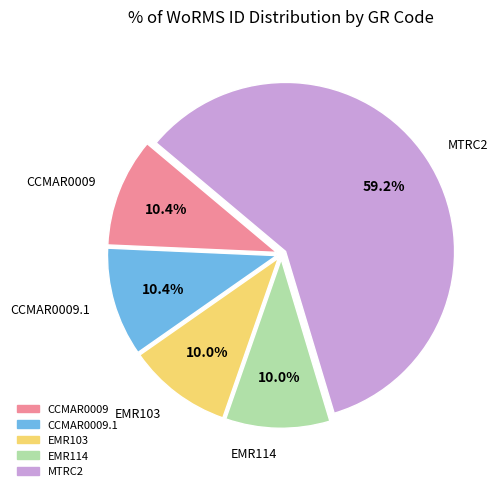

To the nearest percent, what is the average slice percentage?

20%